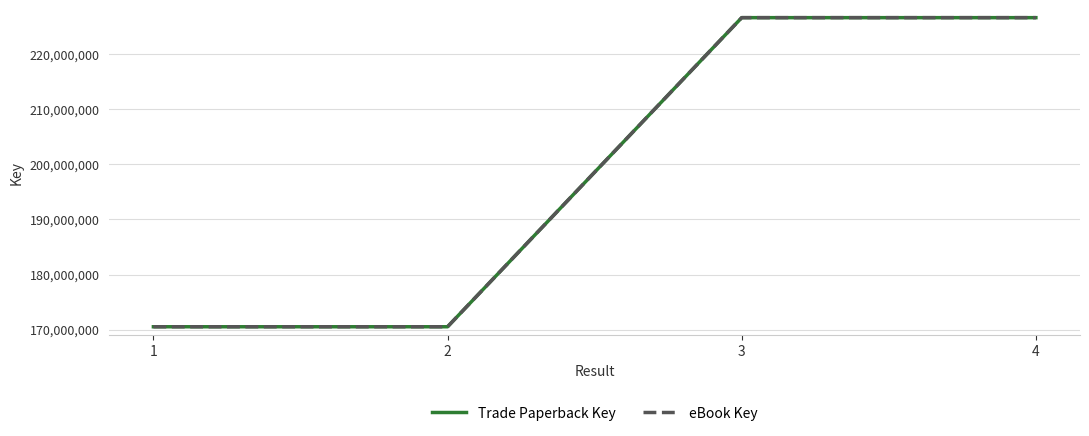

What is the approximate value of Trade Paperback Key at 3?

226569055